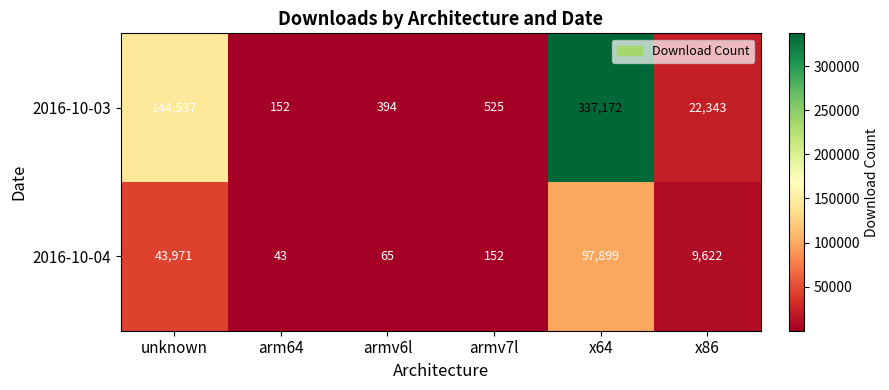

Count the number of data series in this chart.

2